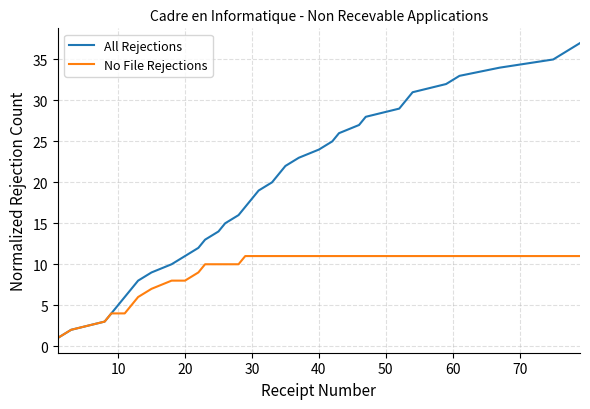

Which series has the largest range (max minus min)?

All Rejections